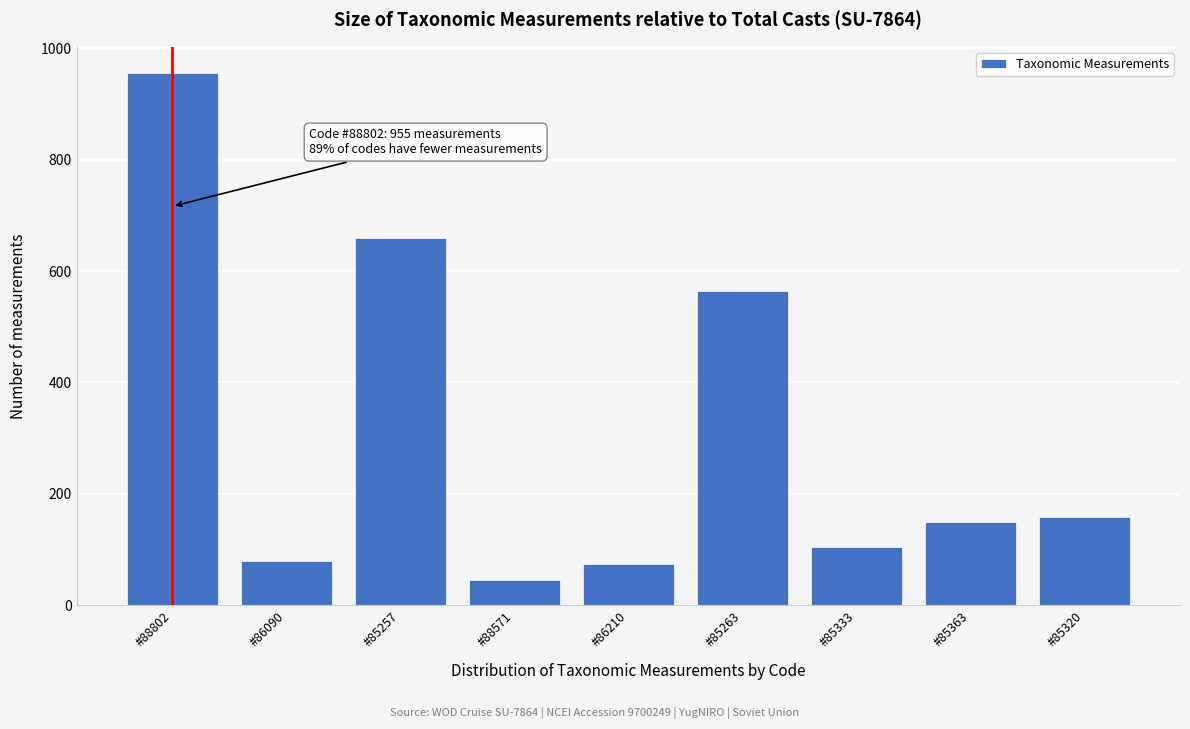

Reading right to left, transcribe all the data shown in this chart.

#85320=158	#85363=150	#85333=105	#85263=565	#86210=75	#88571=45	#85257=660	#86090=80	#88802=955